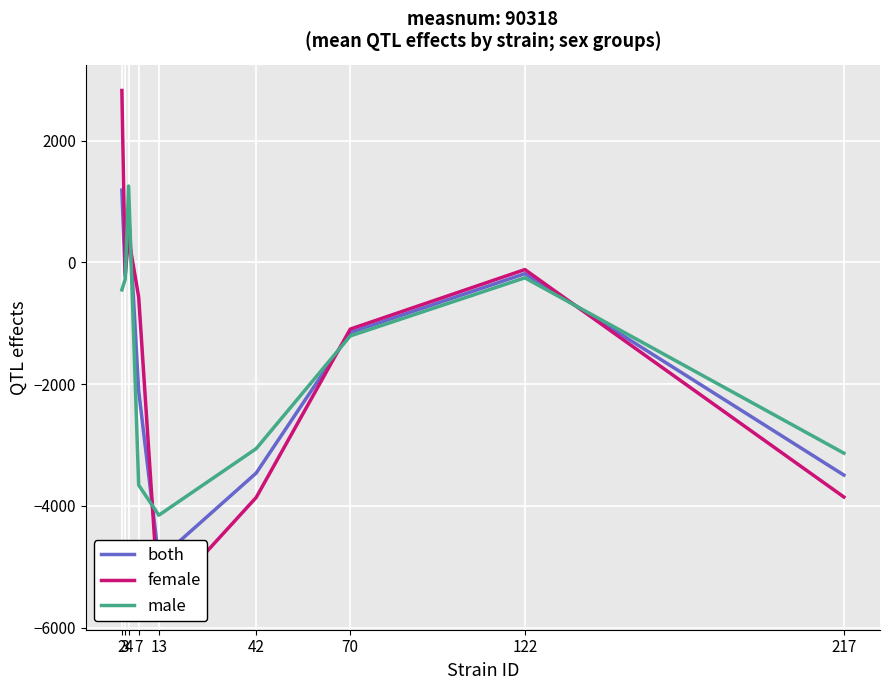

How many values in the both series exceed -1154?

4